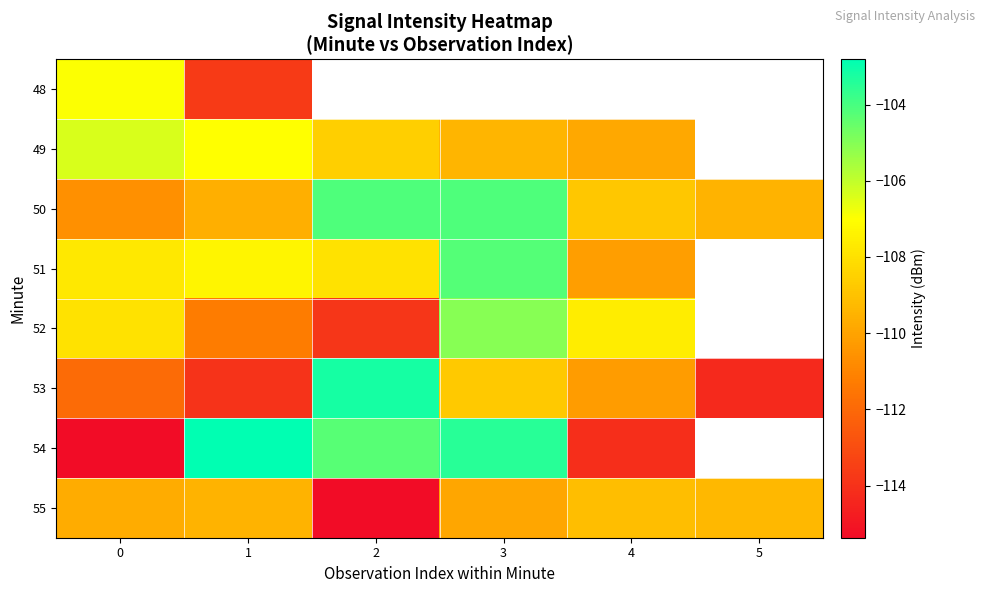

What is the greatest value displayed?

-102.8